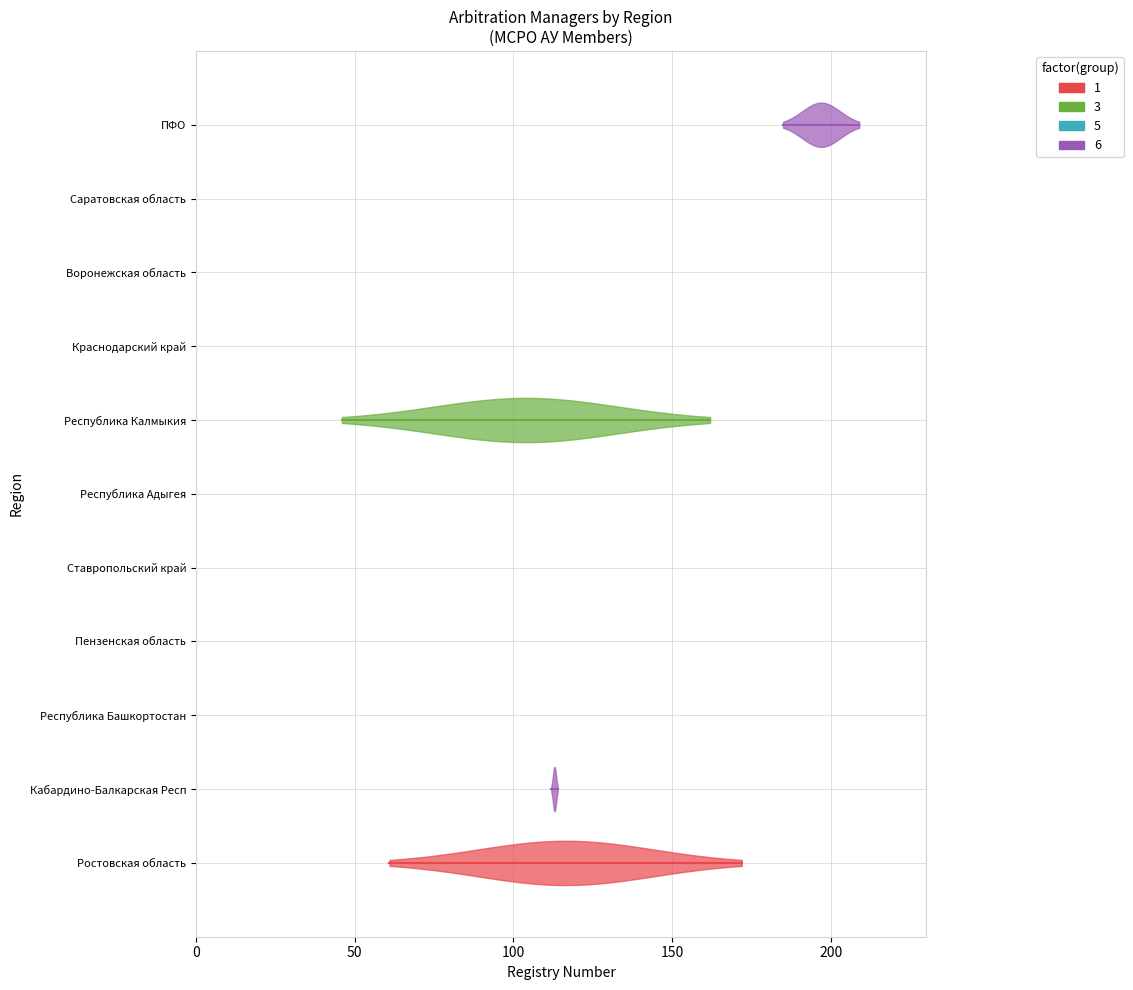

Which has a higher value, 50 or 0?

50